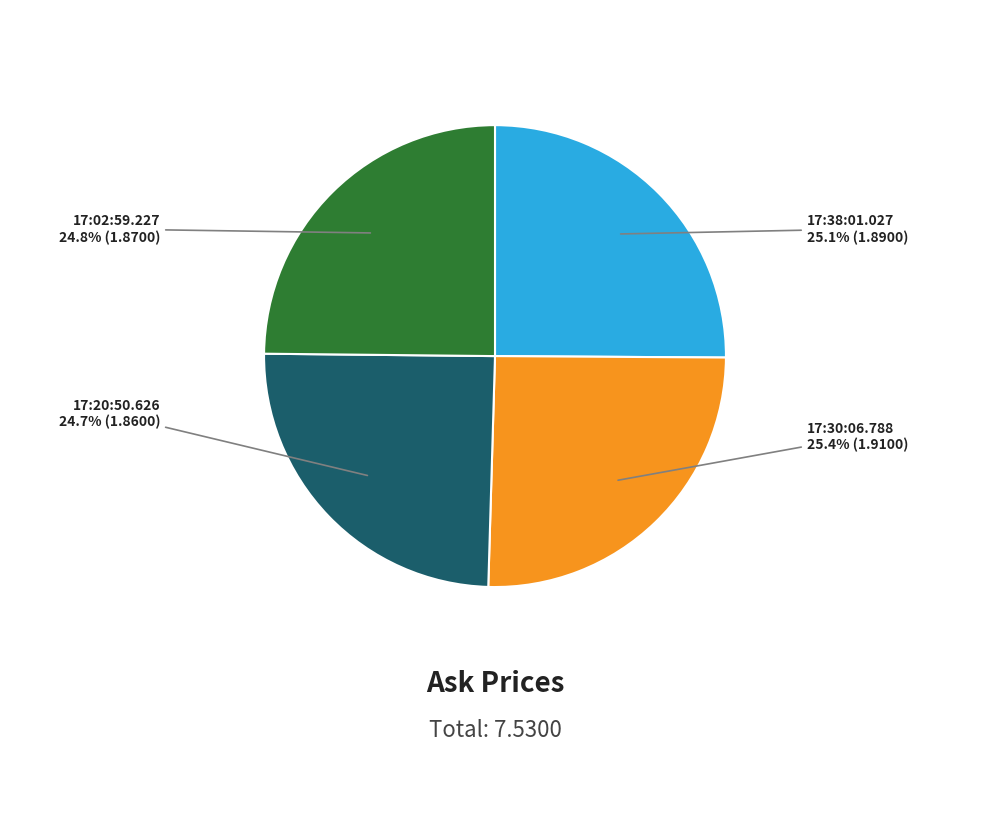

Does any single category account for the majority?

No